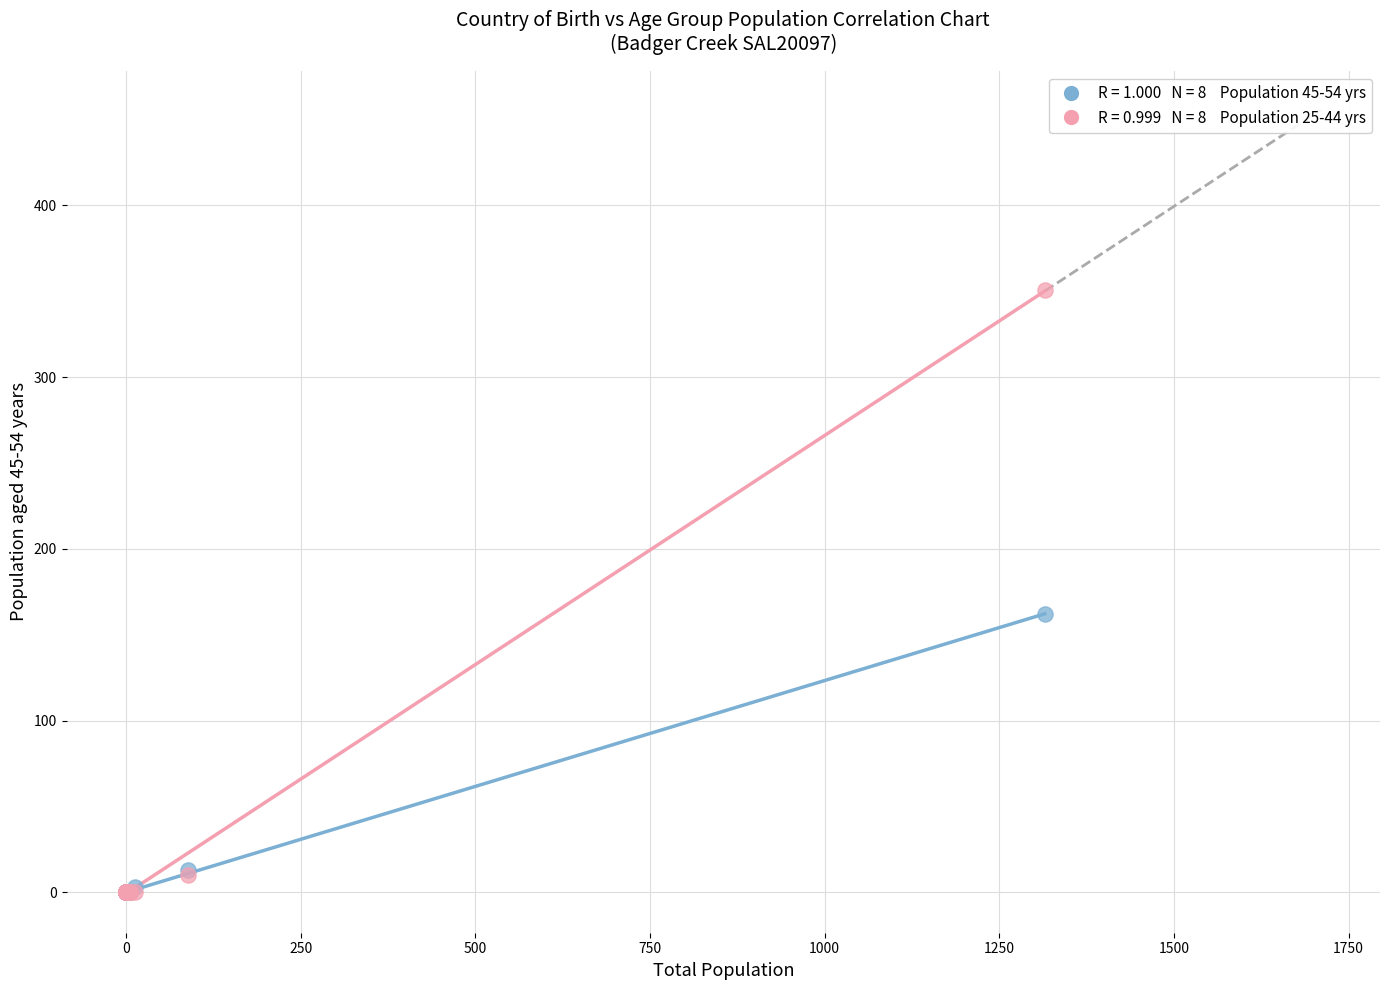

Across all series, what Y value is closest to 175?

162